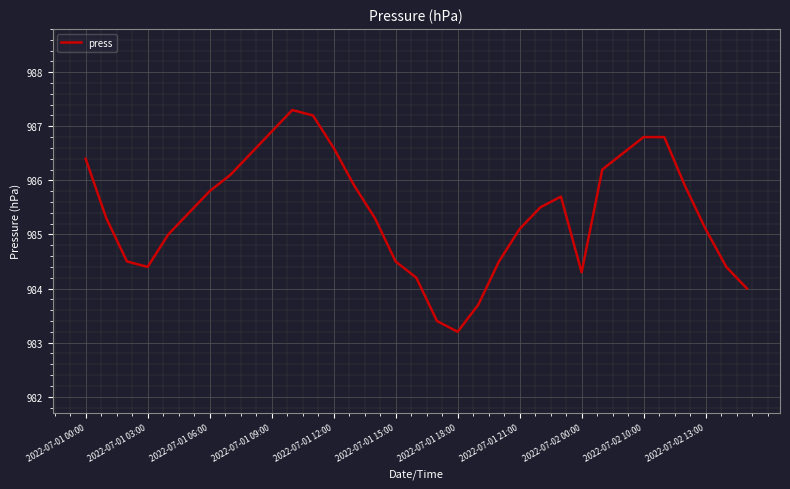

What is the difference between the maximum and minimum values?

4.1